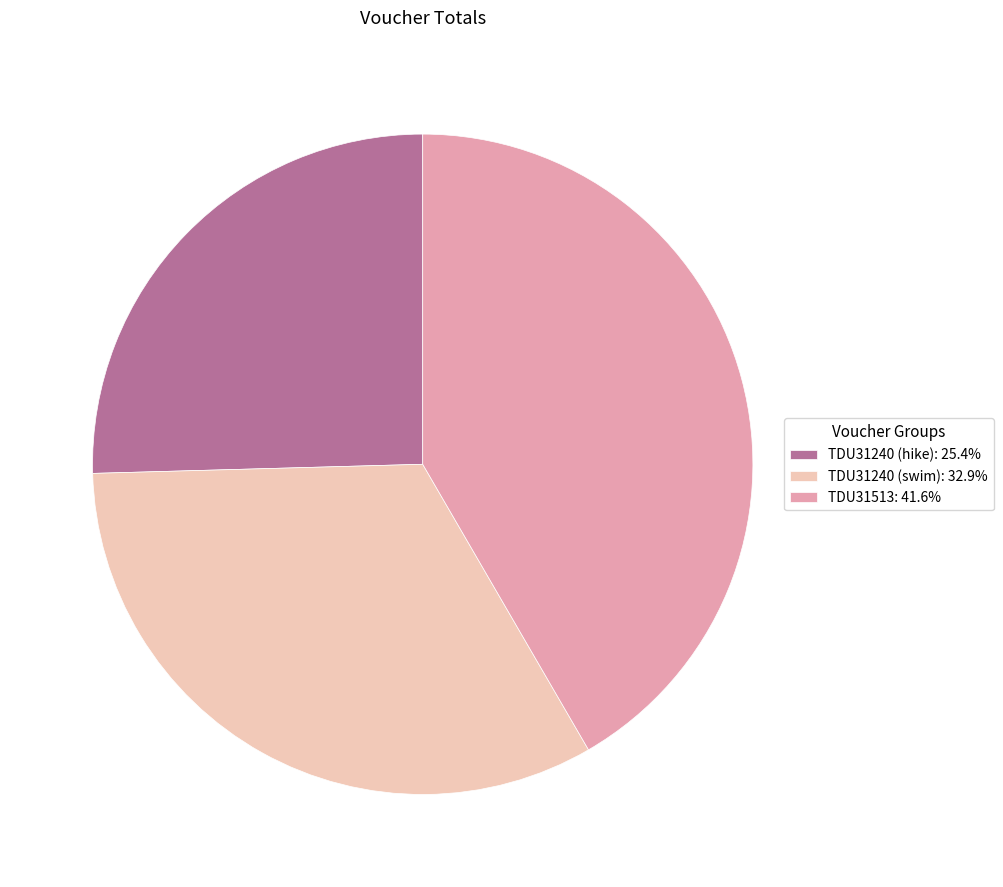

Does TDU31513: 41.6% account for over 50% of the chart?

No